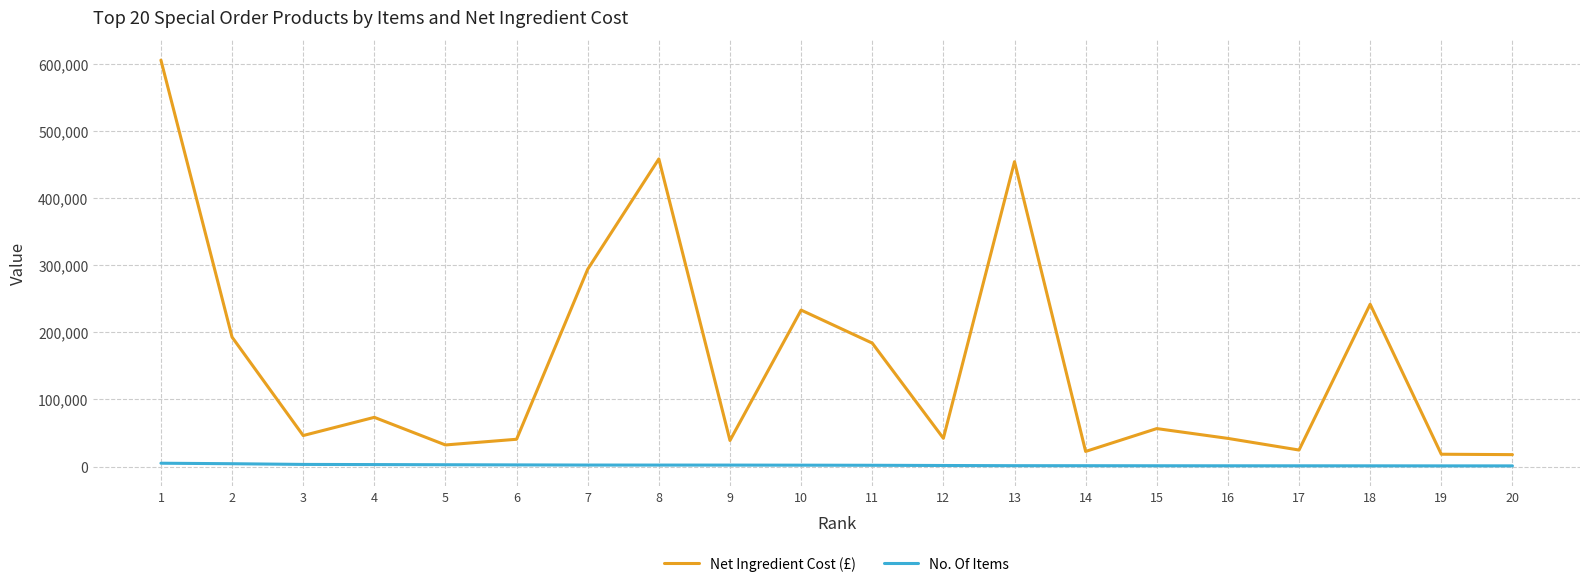

Is the value of Net Ingredient Cost (£) at 14 greater than the value of No. Of Items at 14?

Yes